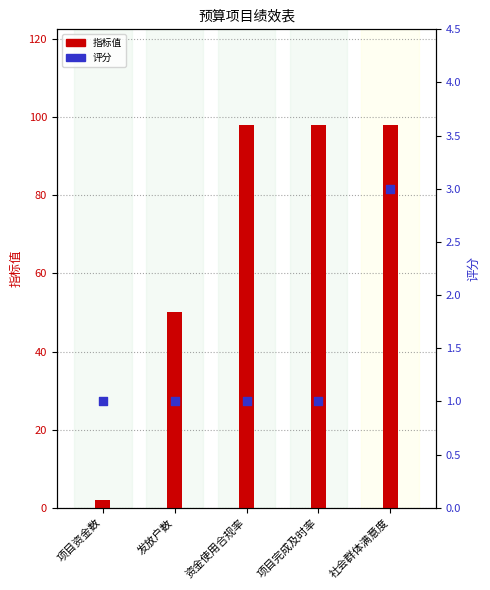

Which series contains the highest Y value?

指标值